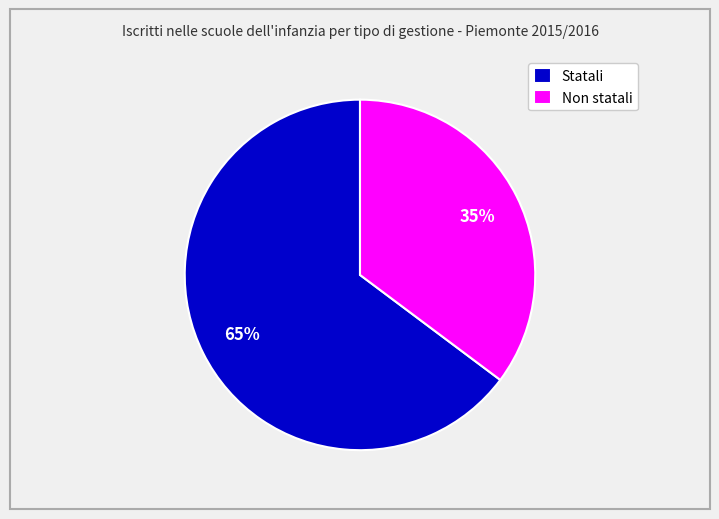

Which has a higher value, Non statali or Statali?

Statali